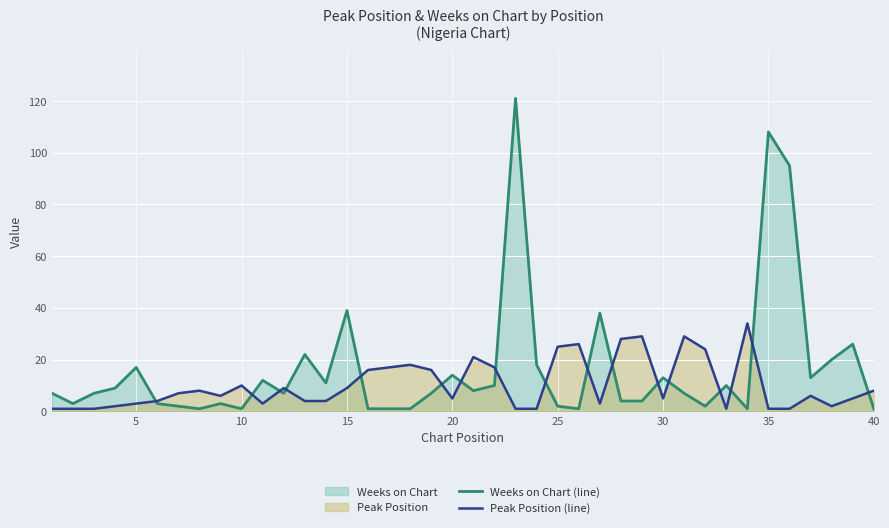

How many values in the Peak Position (line) series are below 6?

19